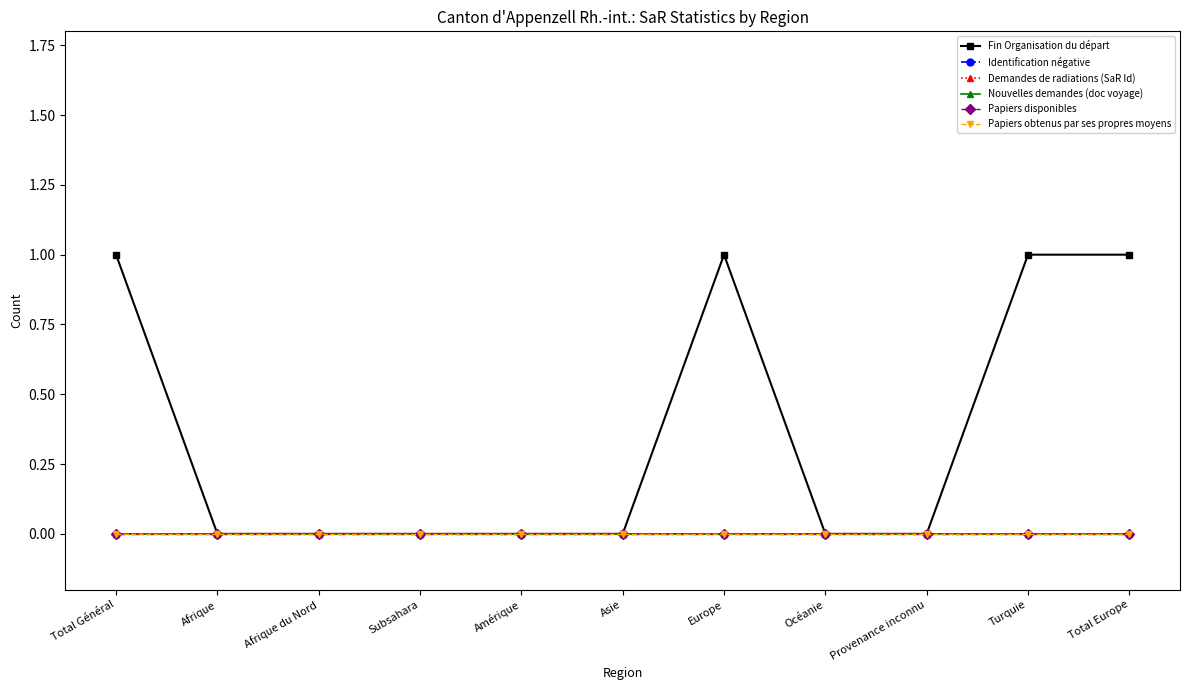

What is the label of the 7th point from the right?

Amérique